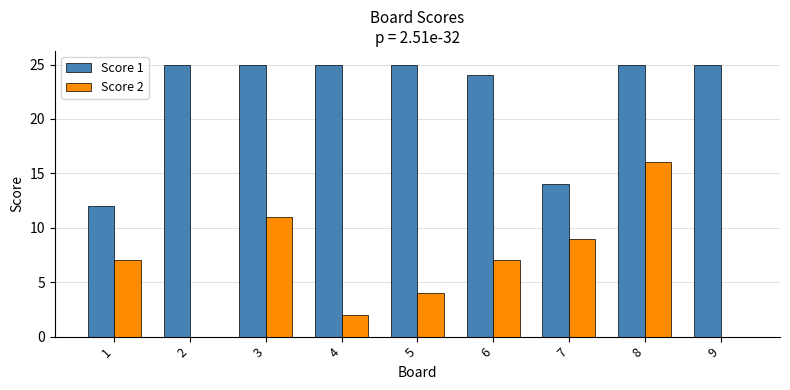

The value of Score 2 at 7 is 2. True or false?

False